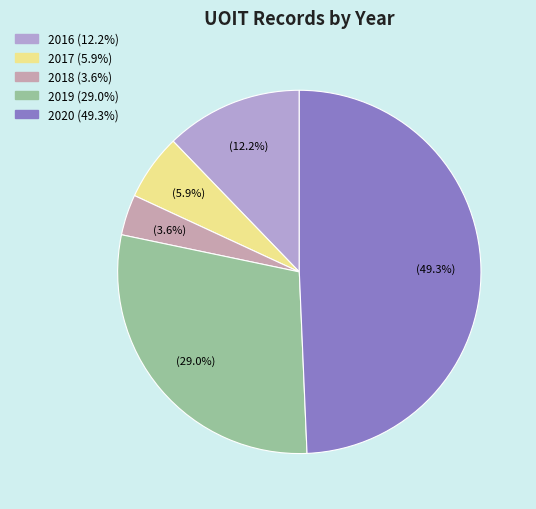

Is there any slice that represents more than half of the pie?

No